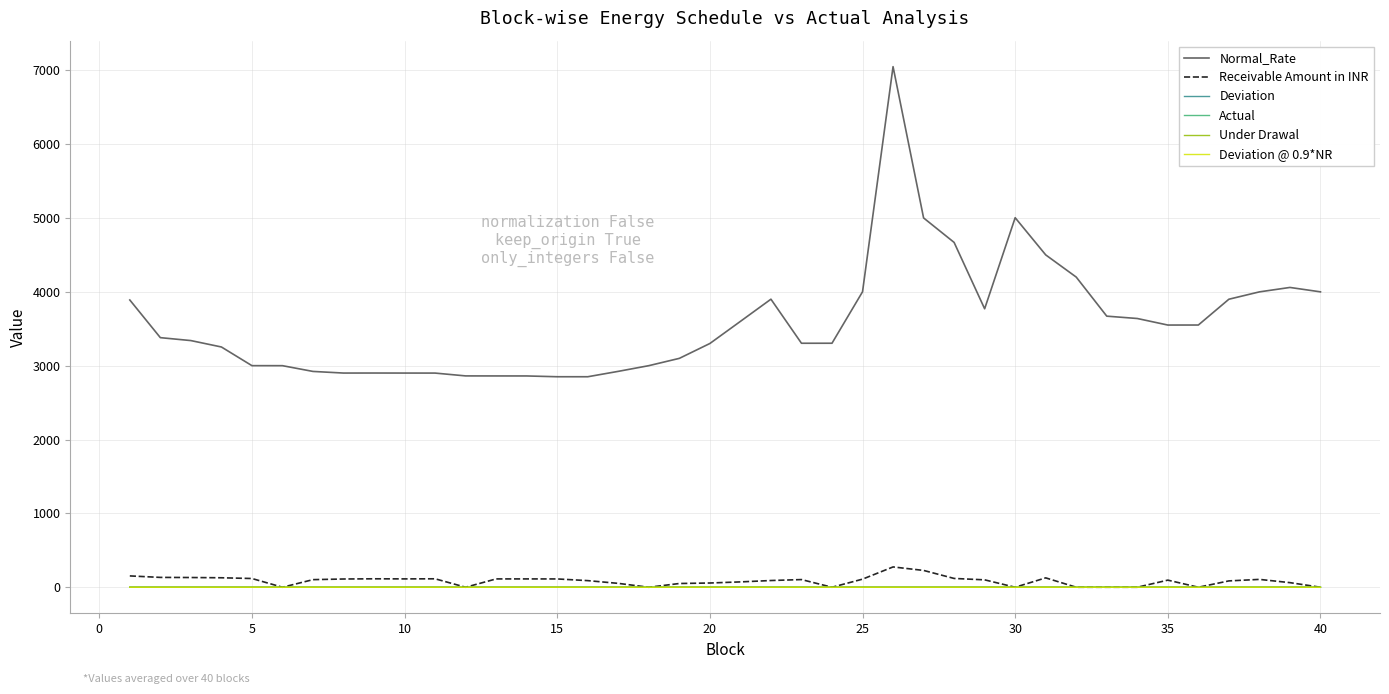

Does the chart display data point markers on the line(s)?

No